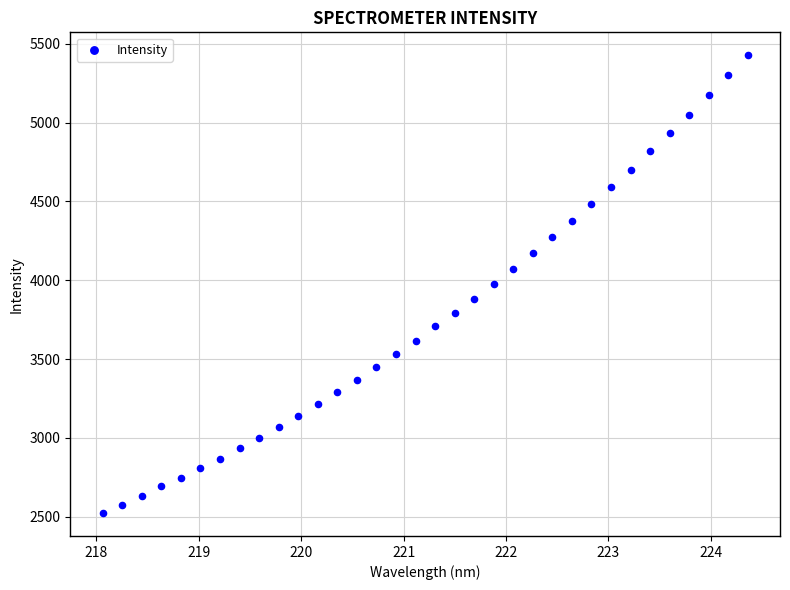

What is the range of X values (max minus min)?

6.3